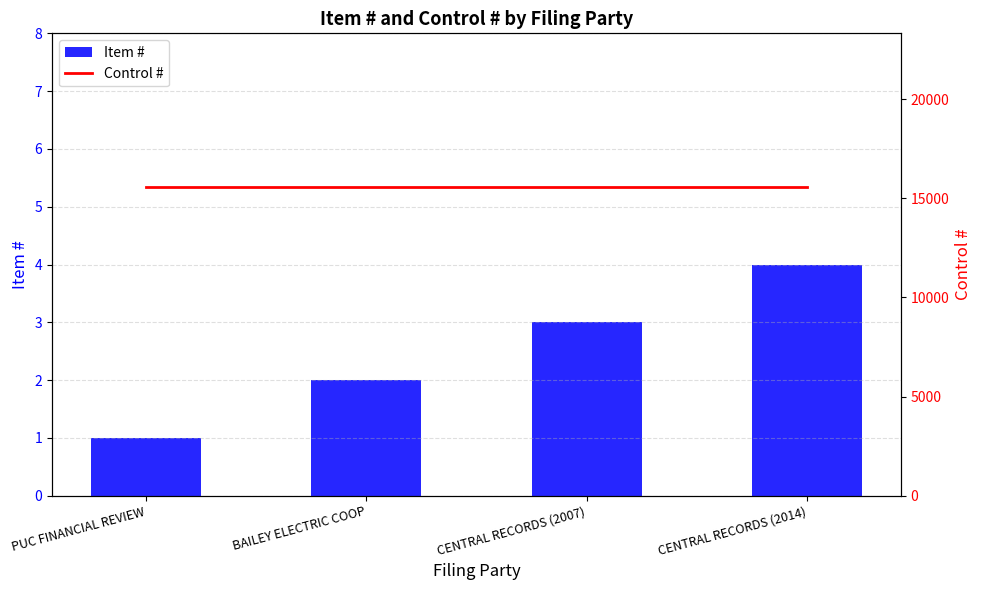

The Item # series shows 1 at CENTRAL RECORDS (2007). True or false?

False